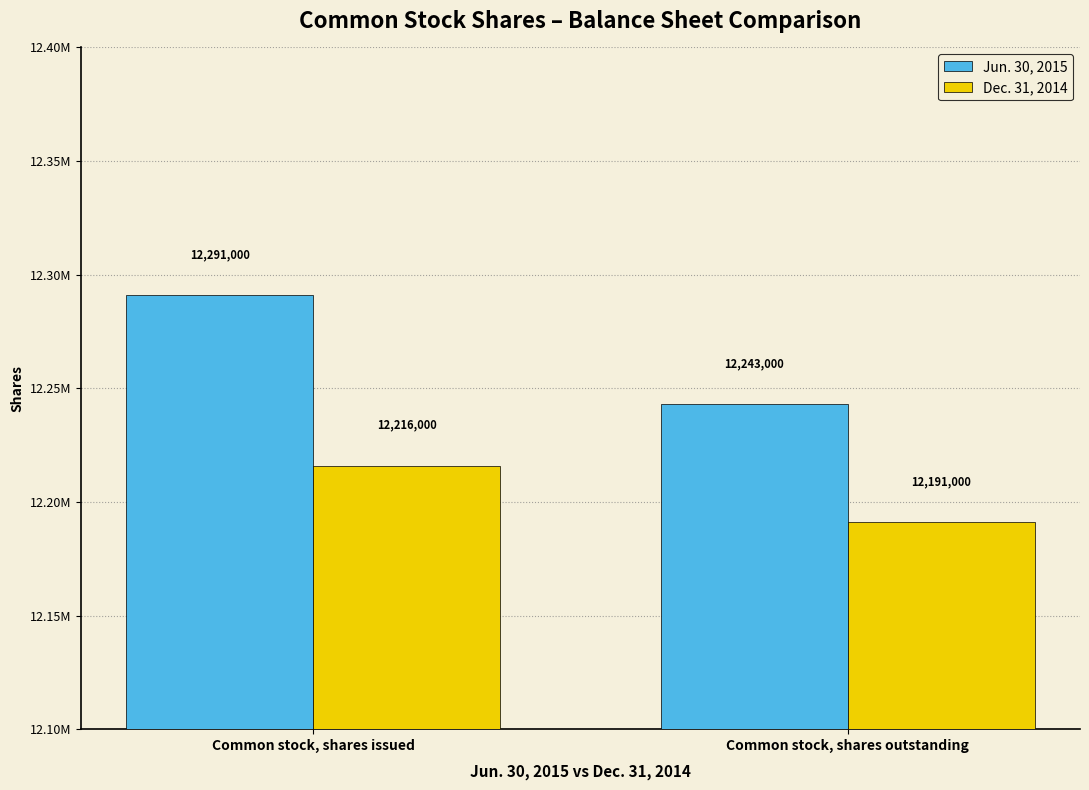

Which series has the largest range (max minus min)?

Jun. 30, 2015